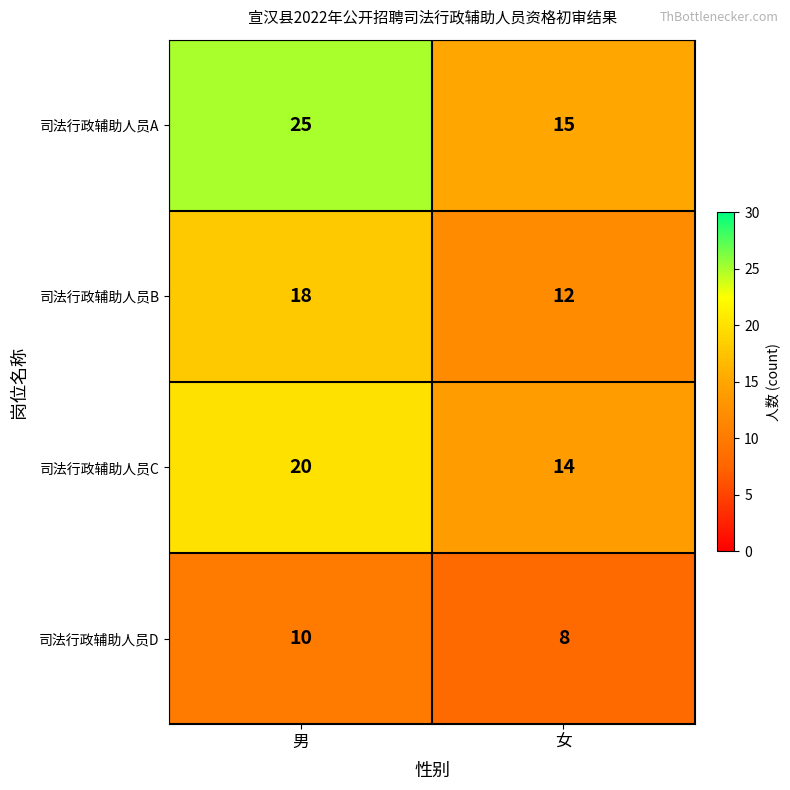

Rank the series by their average value, from lowest to highest.

司法行政辅助人员D, 司法行政辅助人员B, 司法行政辅助人员C, 司法行政辅助人员A